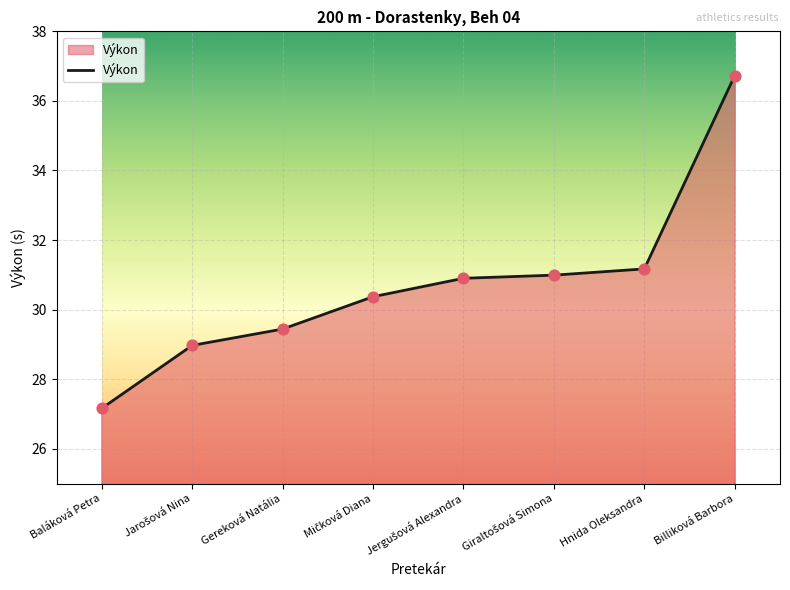

Between Hnida Oleksandra and Billiková Barbora, which is larger?

Billiková Barbora